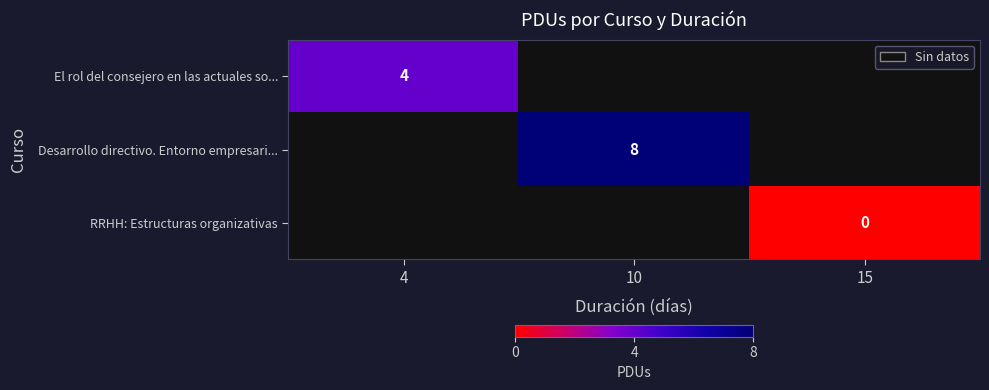

Is it true that Desarrollo directivo. Entorno empresari... equals 8 at 10?

True